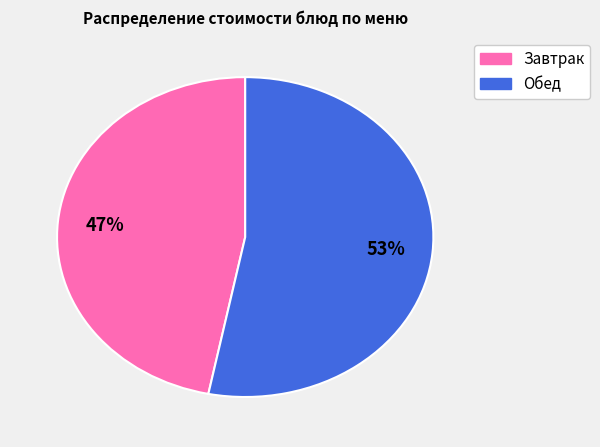

Count the number of slices in the pie.

2